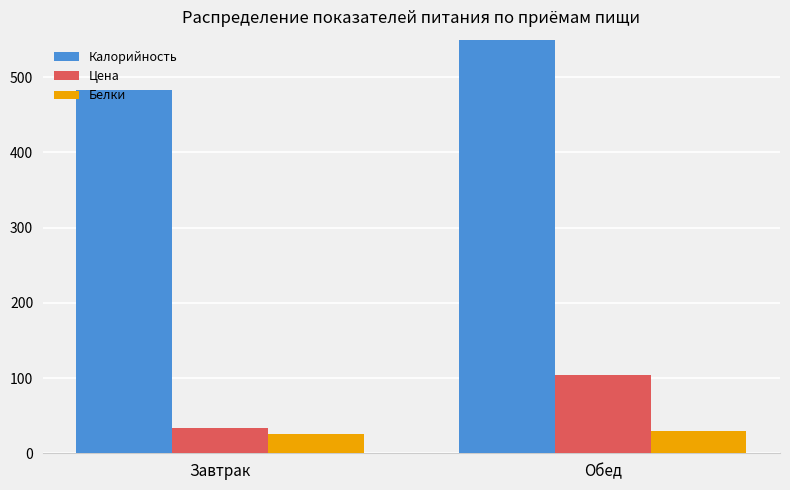

What is the maximum value for Белки?

30